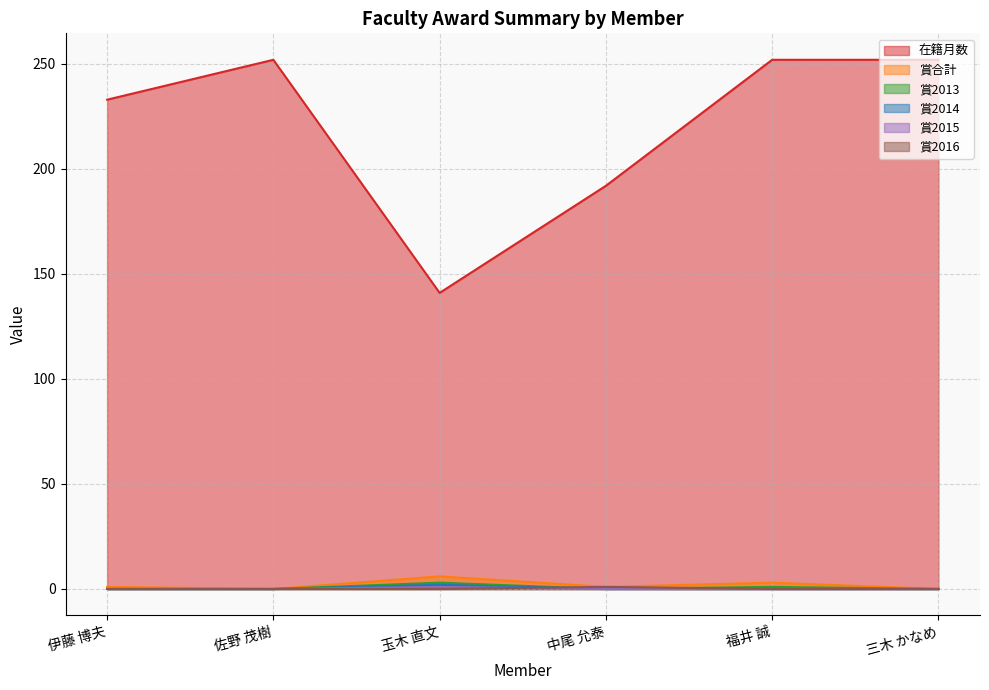

Rank the series by their maximum value, from highest to lowest.

在籍月数, 賞合計, 賞2013, 賞2014, 賞2015, 賞2016